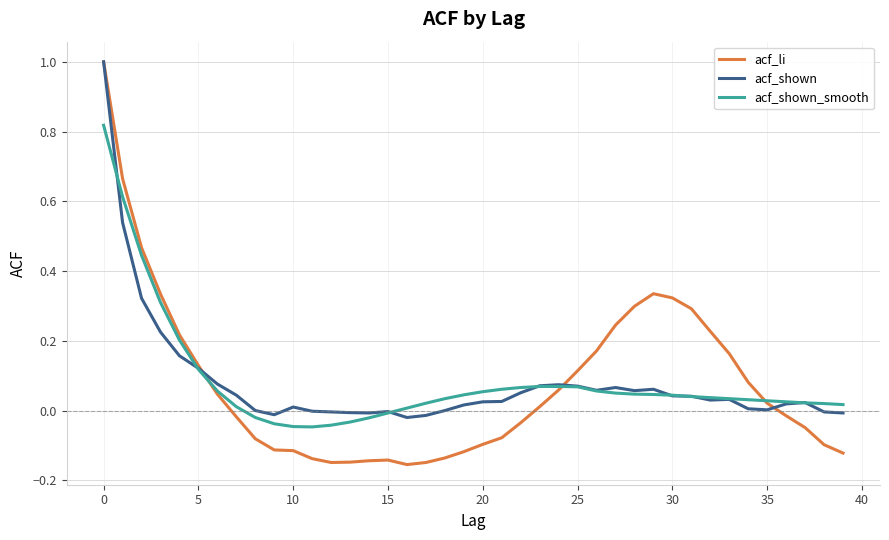

What is the maximum value for acf_li?

1.0